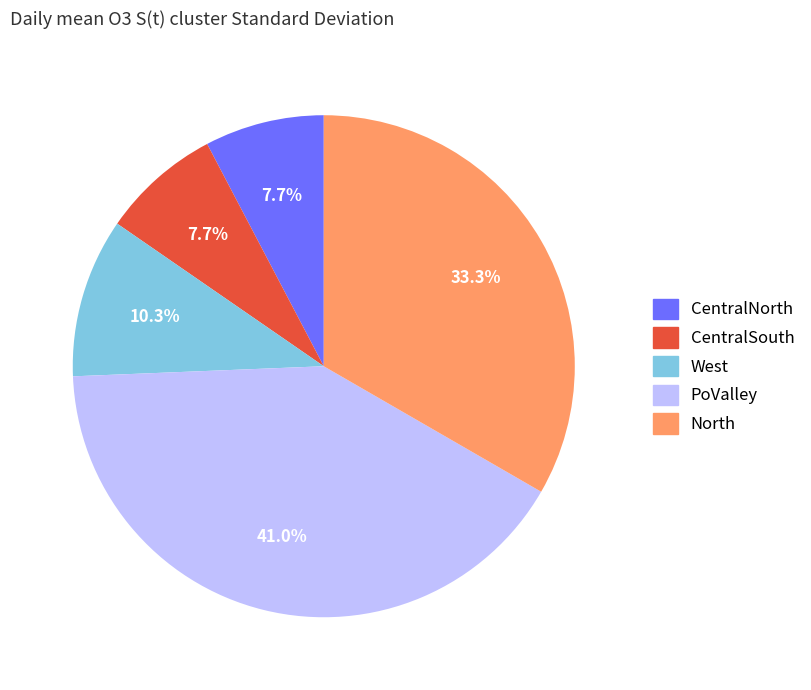

Is there a majority slice in this chart?

No